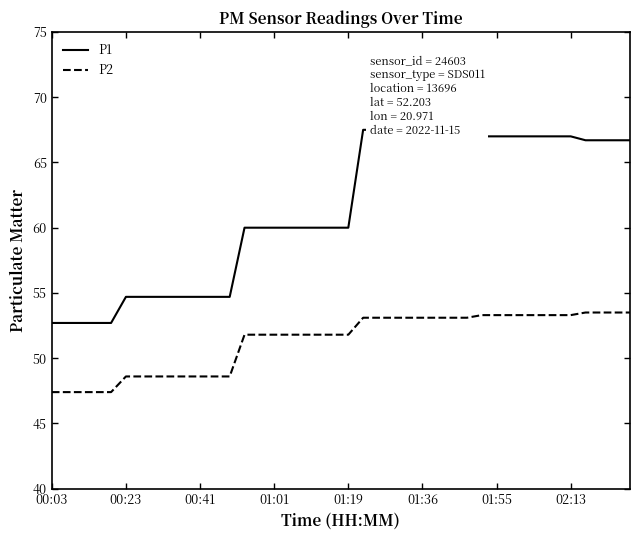

The P2 series shows 25.4 at 01:36. True or false?

False